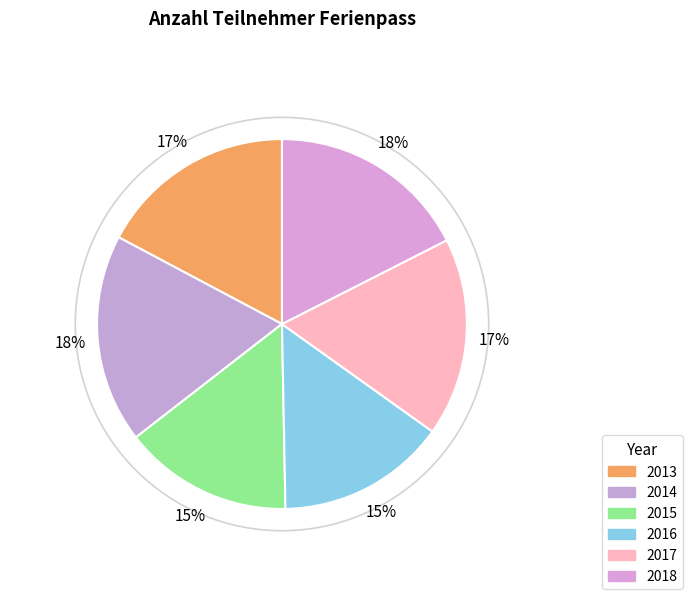

Is 2018 the majority of the pie?

No